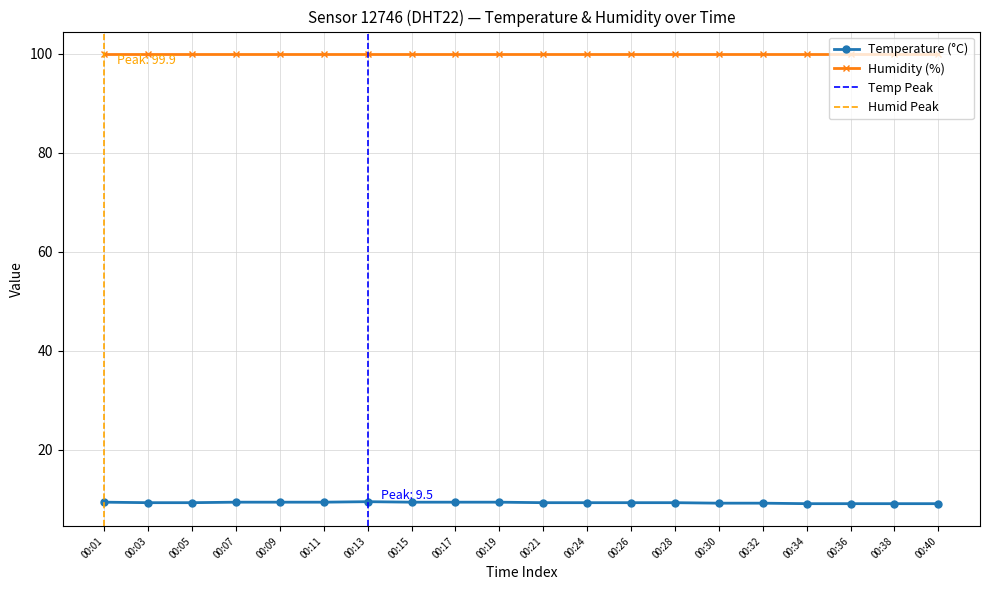

What is the change in value from 00:24 to 00:38?

-0.2